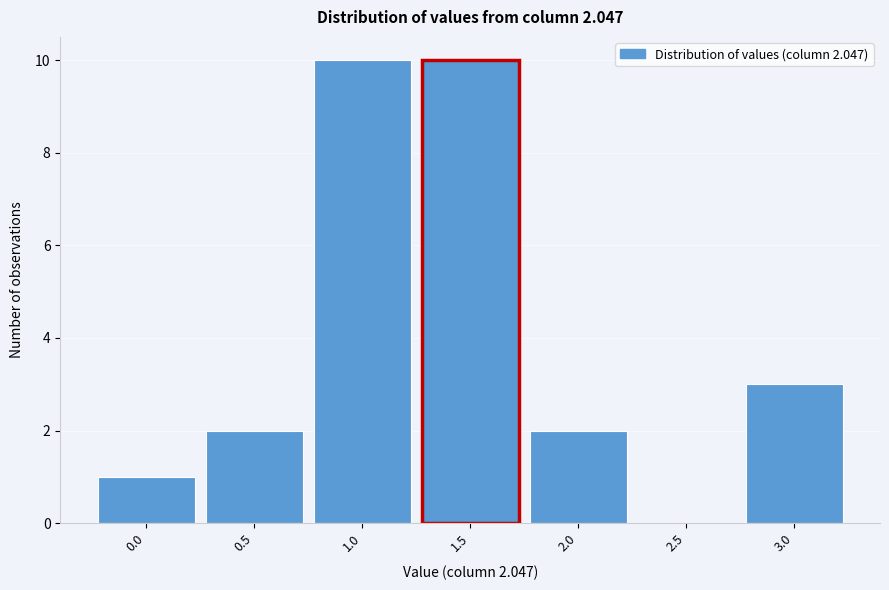

Reading left to right, list all the values displayed in this chart.

0.0=1	0.5=2	1.0=10	1.5=10	2.0=2	2.5=0	3.0=3